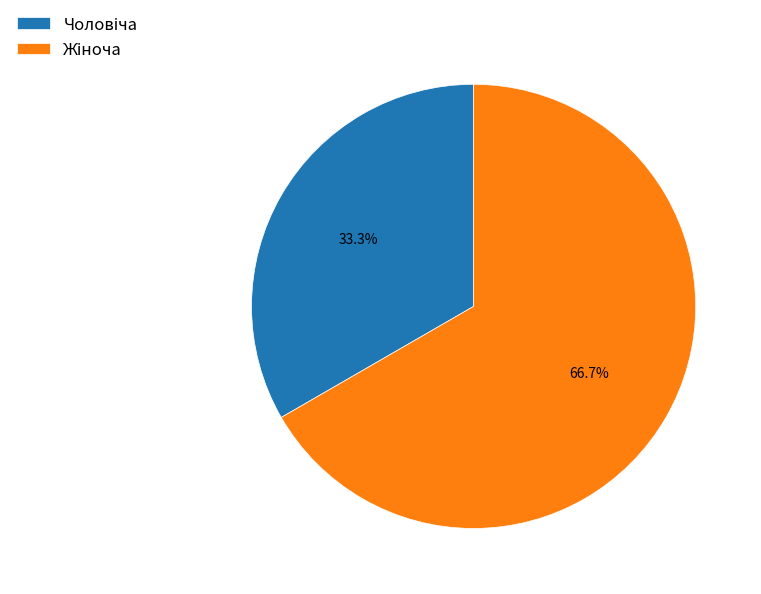

Does any single category account for the majority?

Yes